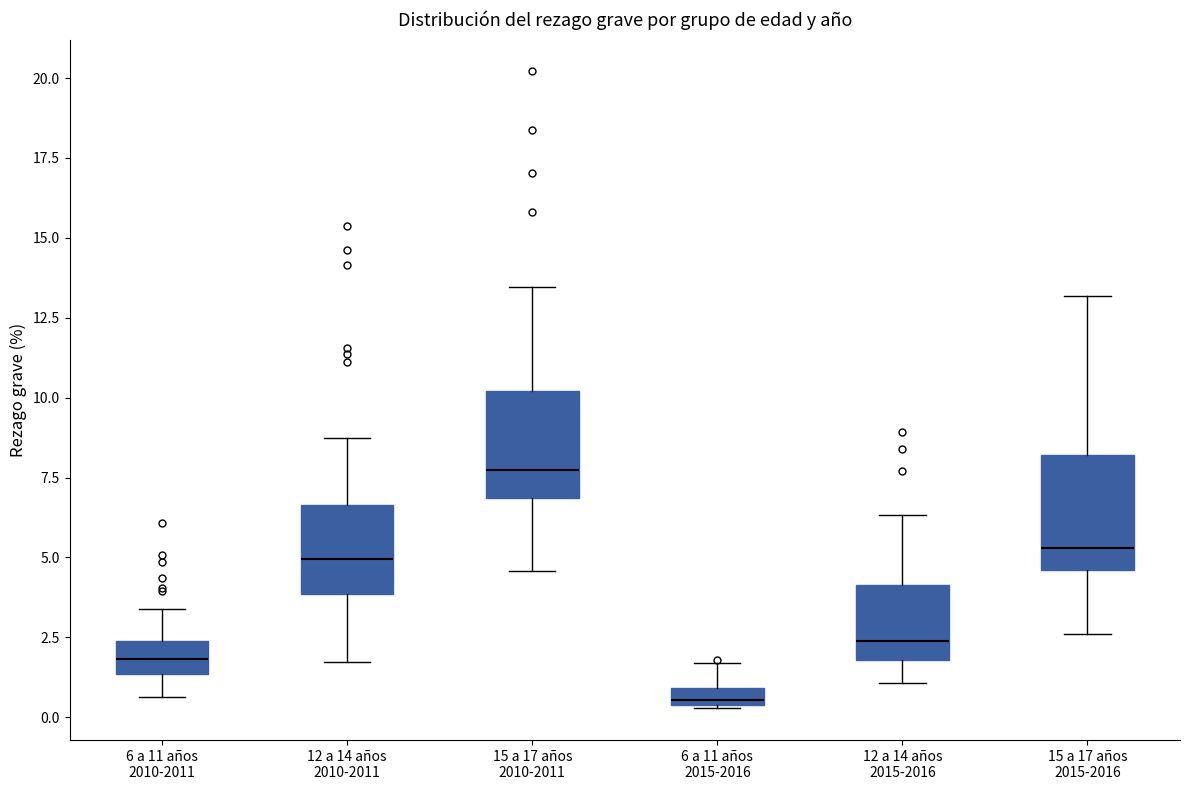

Which box has the lowest median line?

6 a 11 años 2015-2016